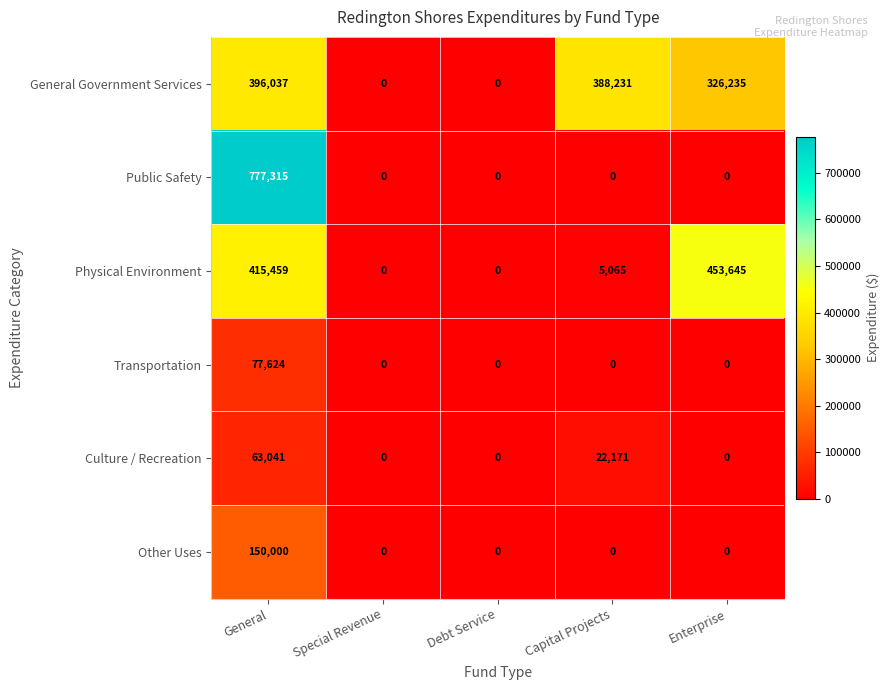

Reading left to right, what are all the values shown in this chart?

General Government Services: General=396037	Special Revenue=0	Debt Service=0	Capital Projects=388231	Enterprise=326235
Public Safety: General=777315	Special Revenue=0	Debt Service=0	Capital Projects=0	Enterprise=0
Physical Environment: General=415459	Special Revenue=0	Debt Service=0	Capital Projects=5065	Enterprise=453645
Transportation: General=77624	Special Revenue=0	Debt Service=0	Capital Projects=0	Enterprise=0
Culture / Recreation: General=63041	Special Revenue=0	Debt Service=0	Capital Projects=22171	Enterprise=0
Other Uses: General=150000	Special Revenue=0	Debt Service=0	Capital Projects=0	Enterprise=0